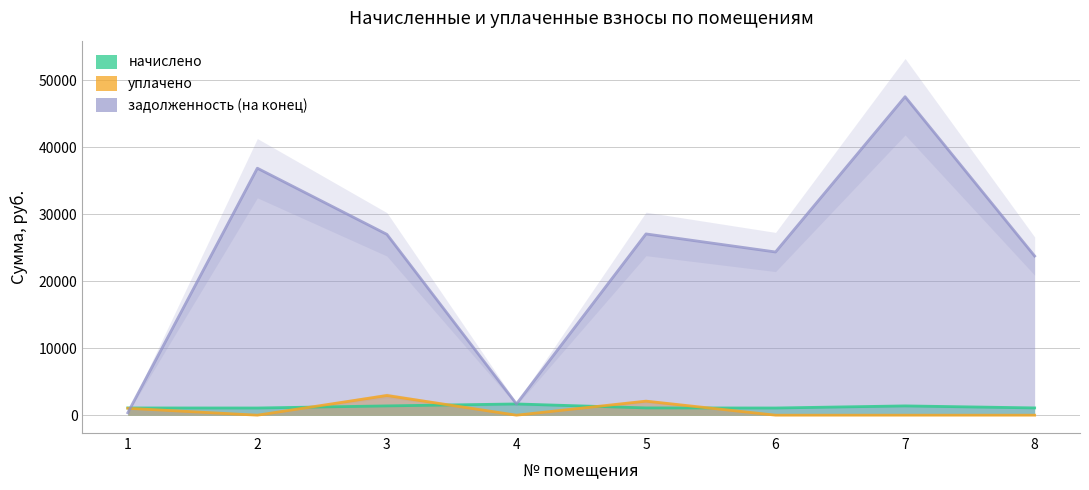

Is the value of начислено at 6 greater than the value of задолженность (на конец) at 6?

No